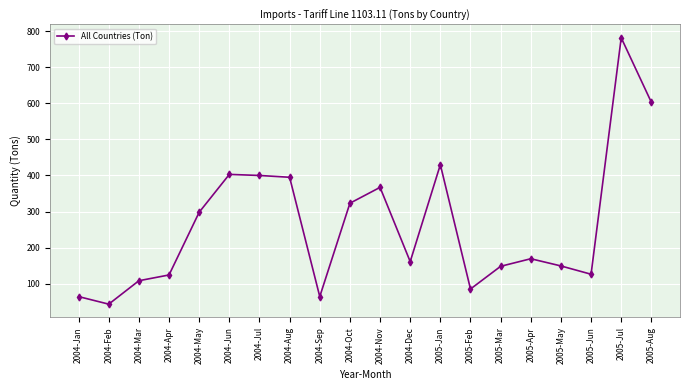

Which category has the lowest value across all series?

2004-Feb